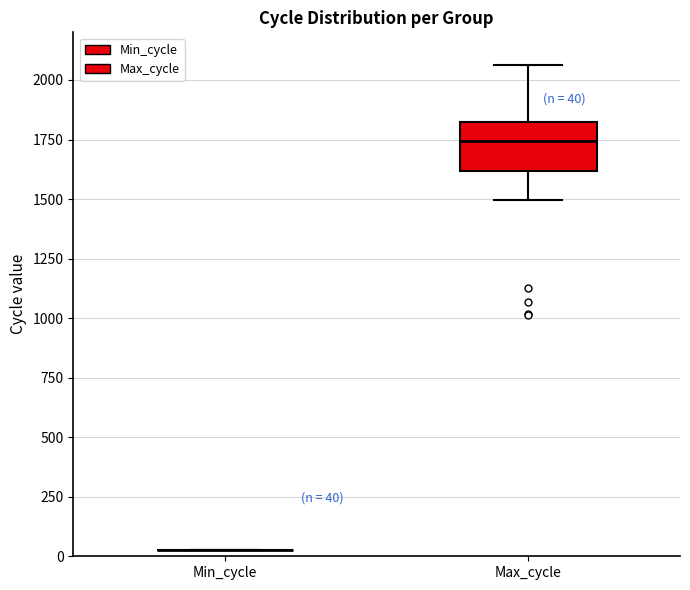

Comparing the boxes themselves (not the whiskers), which one is the tallest?

Max_cycle